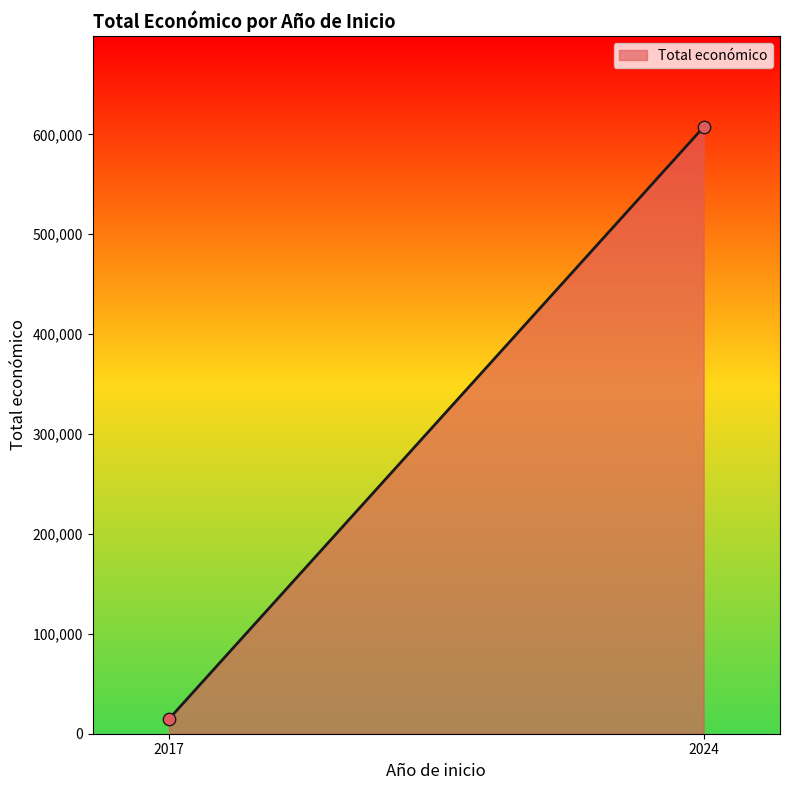

What is the average X value?

2020